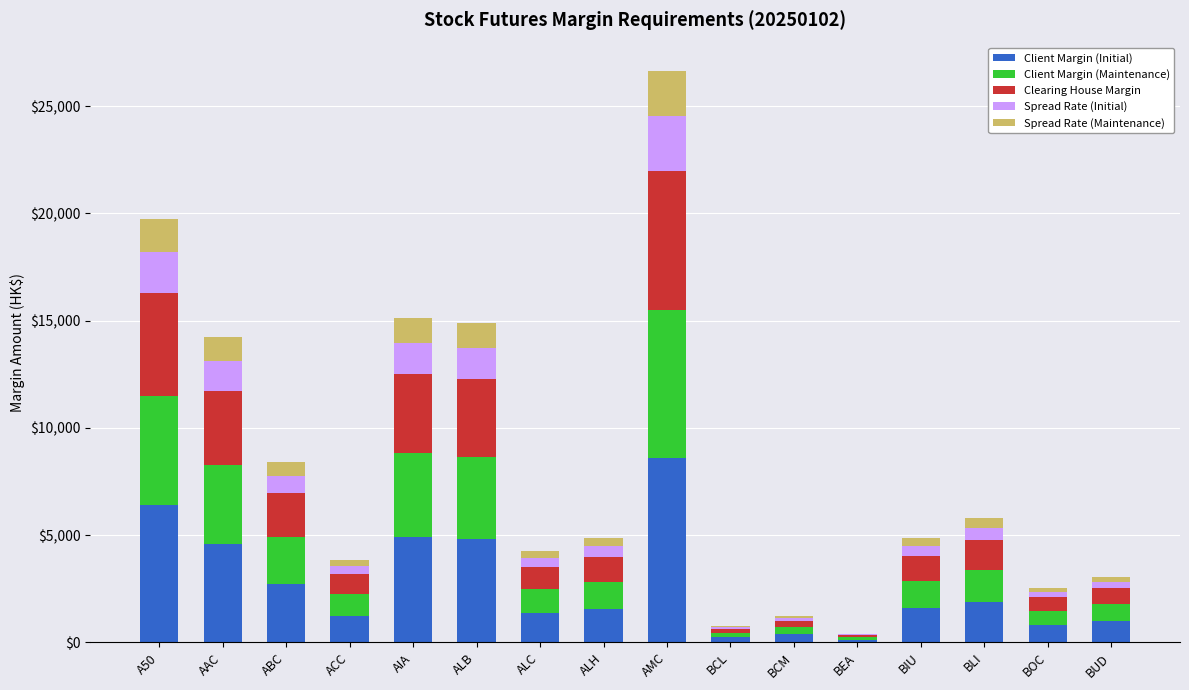

At which category is the sum across all series the highest?

AMC